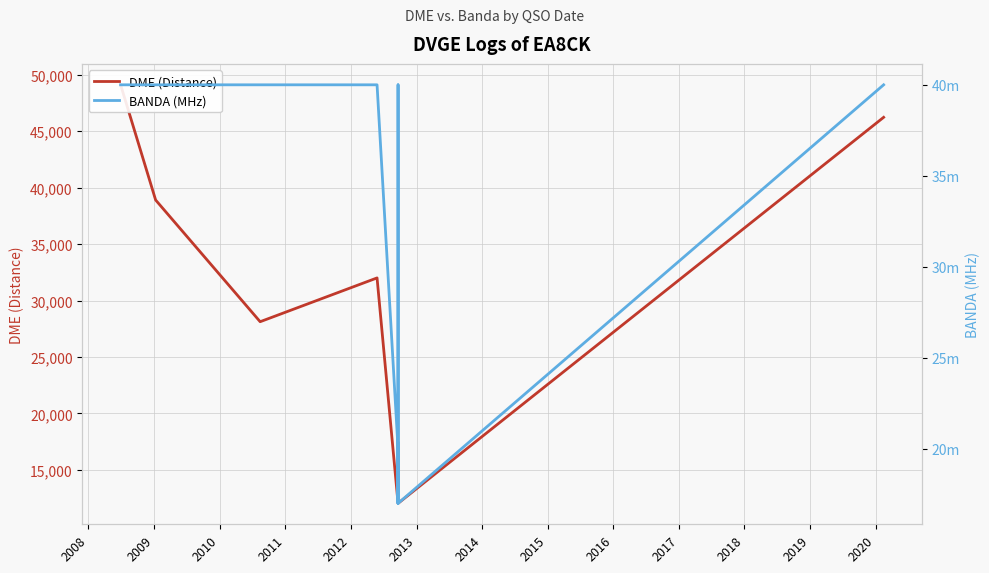

What is the difference between the second highest and minimum values in the DME (Distance) series?

34184